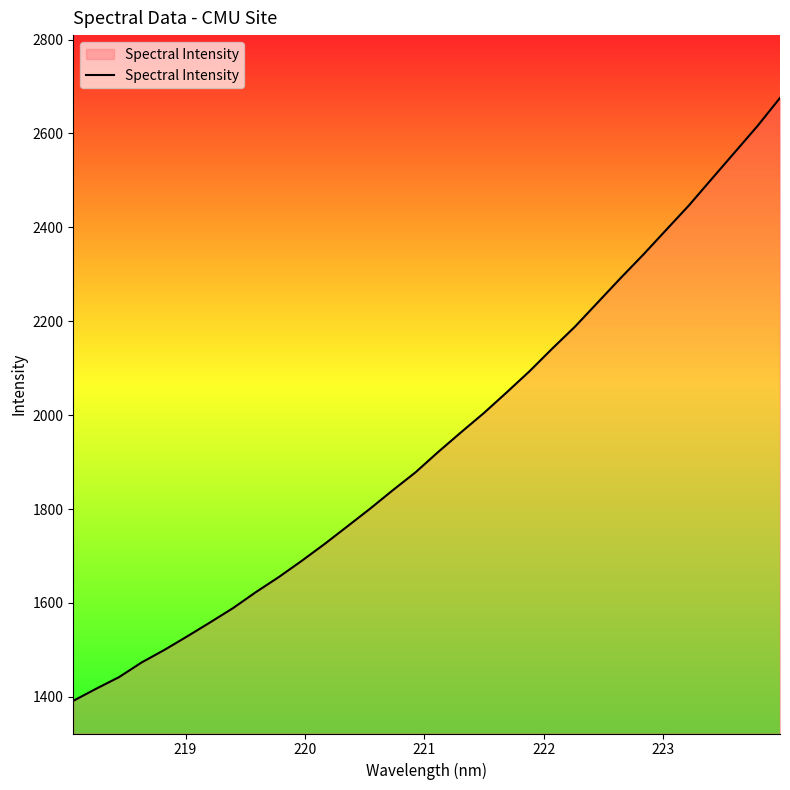

What is the difference between the maximum and minimum values?

1284.0